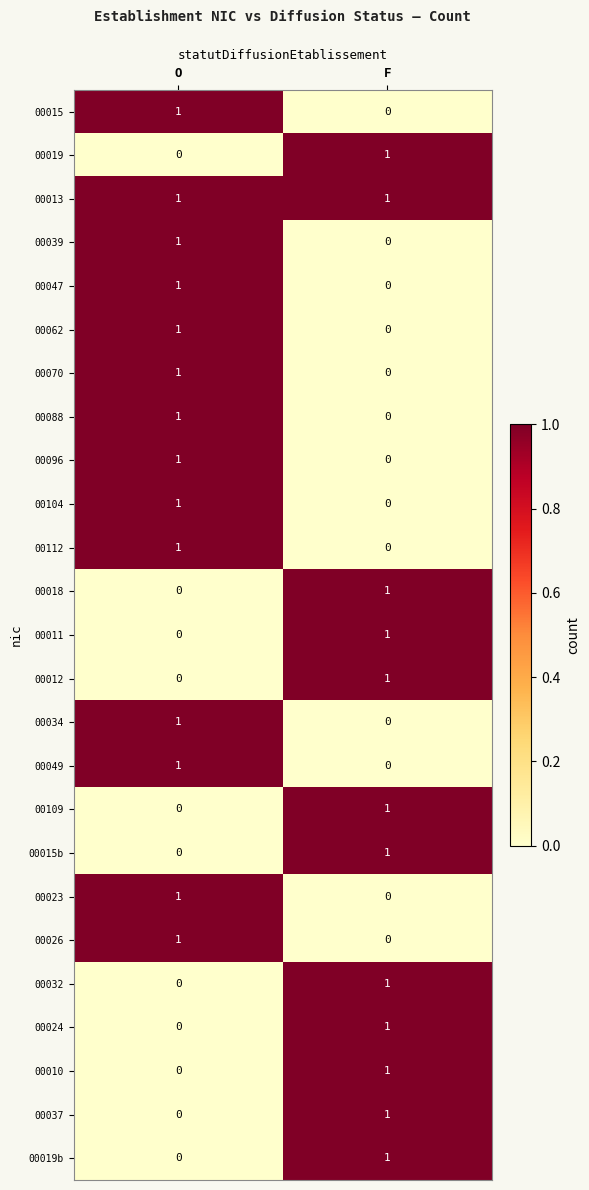

Rank the categories by 00015 value from highest to lowest.

O, F